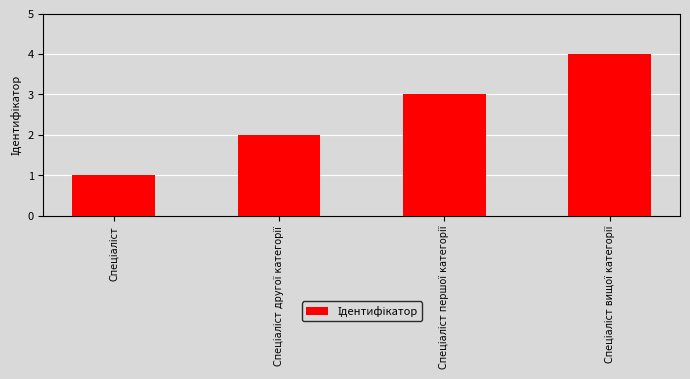

Count the values in the range 2 to 4.

3